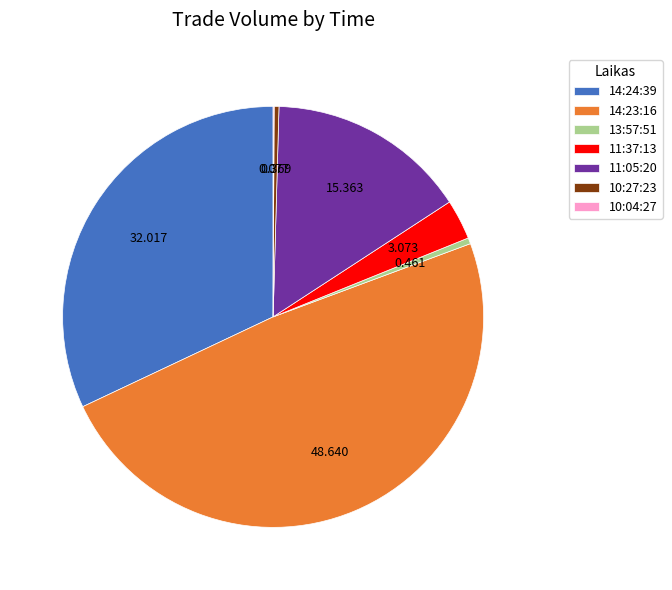

Is the sum of 14:23:16 and 14:24:39 greater than half?

Yes